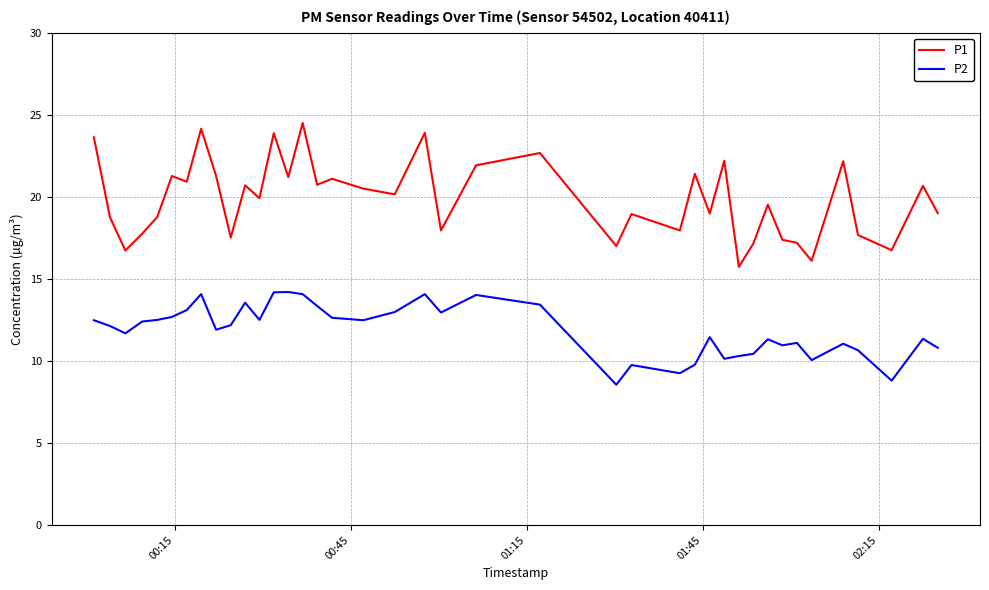

List the series in order of their peak value, highest first.

P1, P2